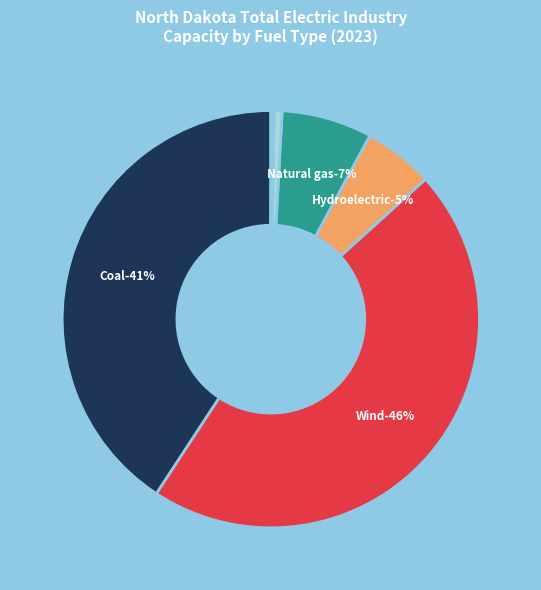

To the nearest percent, what is the difference between the Wind and Coal slice percentages?

5%